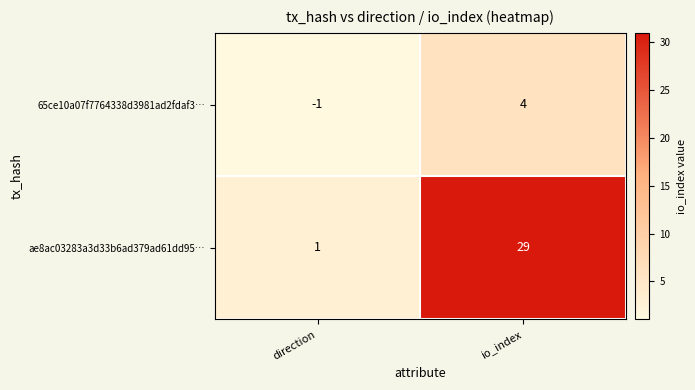

Between direction and io_index, which series saw the biggest shift?

ae8ac03283a3d33b6ad379ad61dd95…